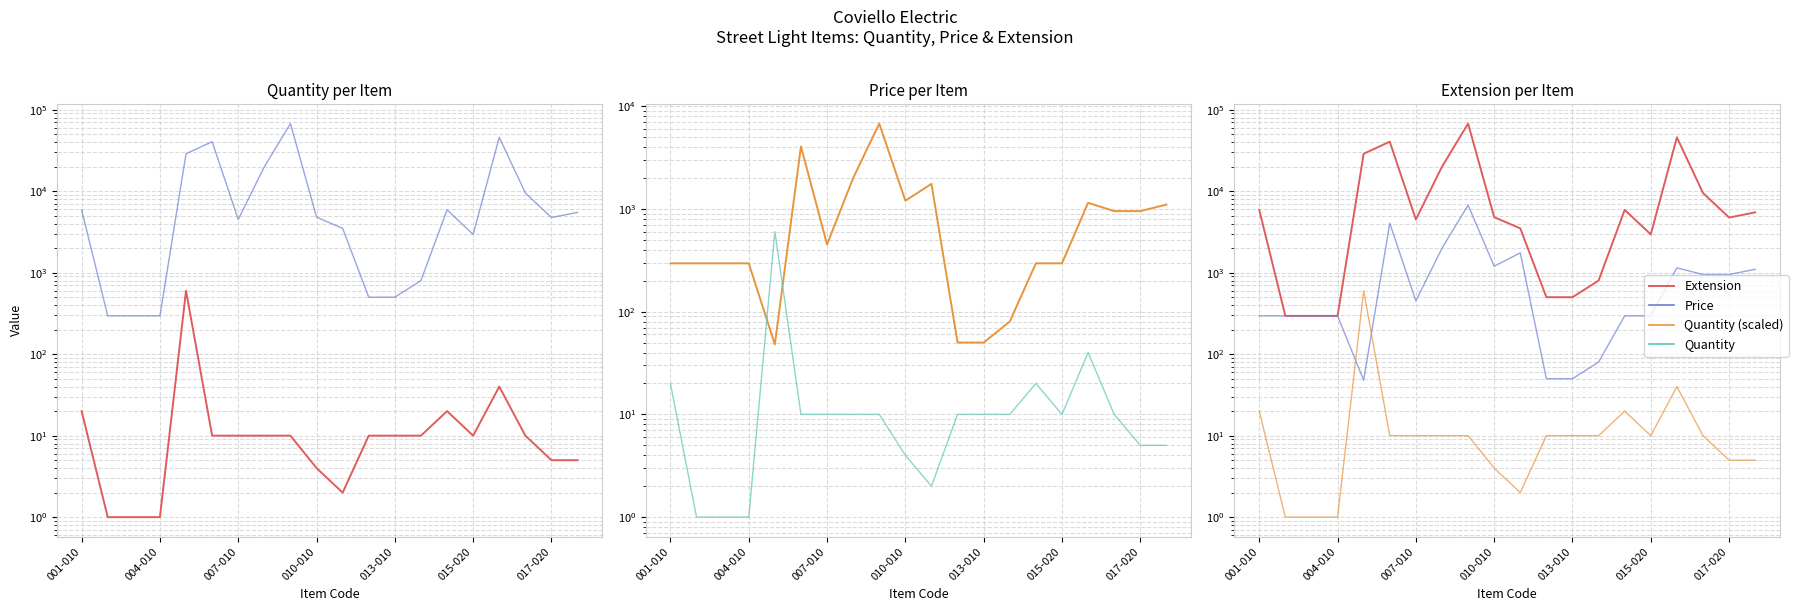

The Quantity series shows 20 at 14. True or false?

True